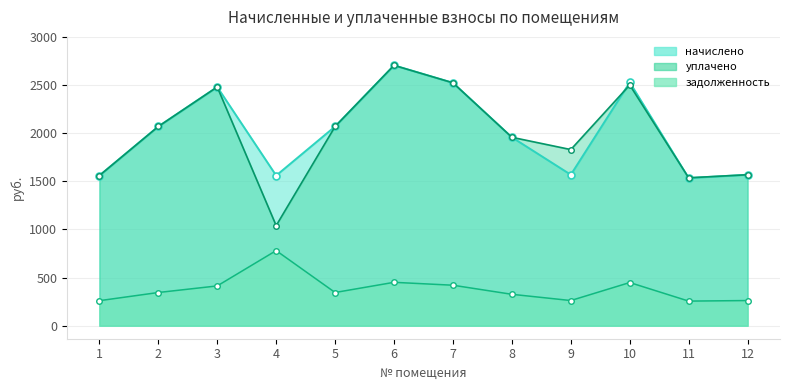

At which label is уплачено closest to 1872?

9